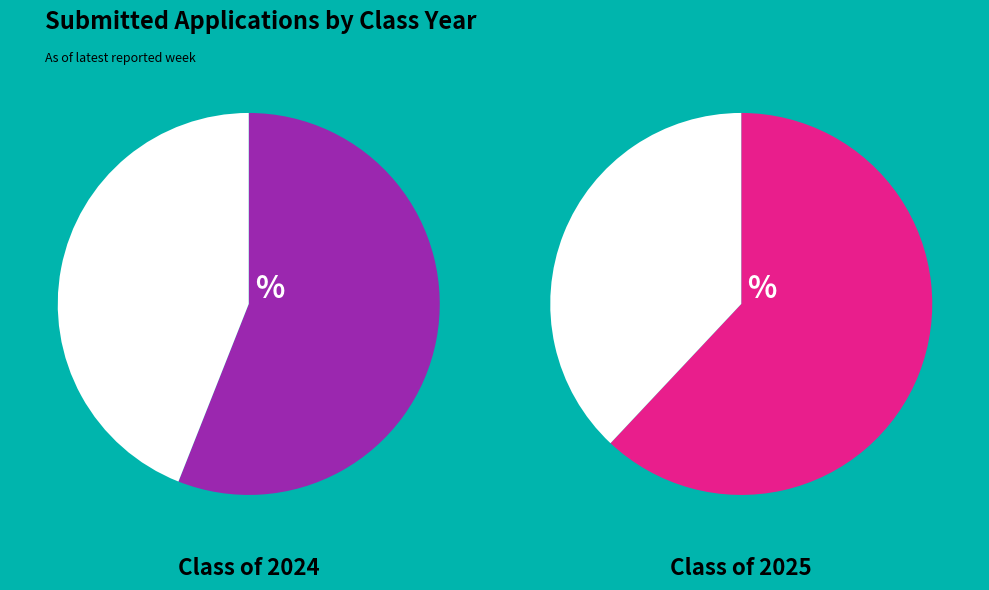

Does any single category account for the majority?

Yes